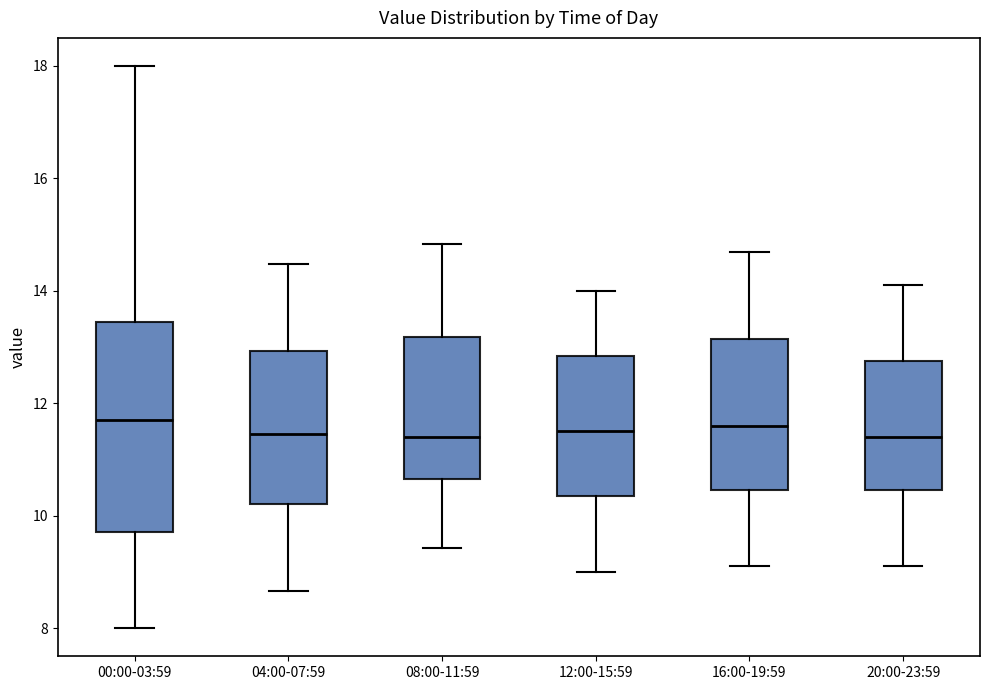

Where does the lower whisker of the box for 12:00-15:59 end on the y-axis? The values are not printed on the chart, so give them approximately, as read against the axis.

9.0